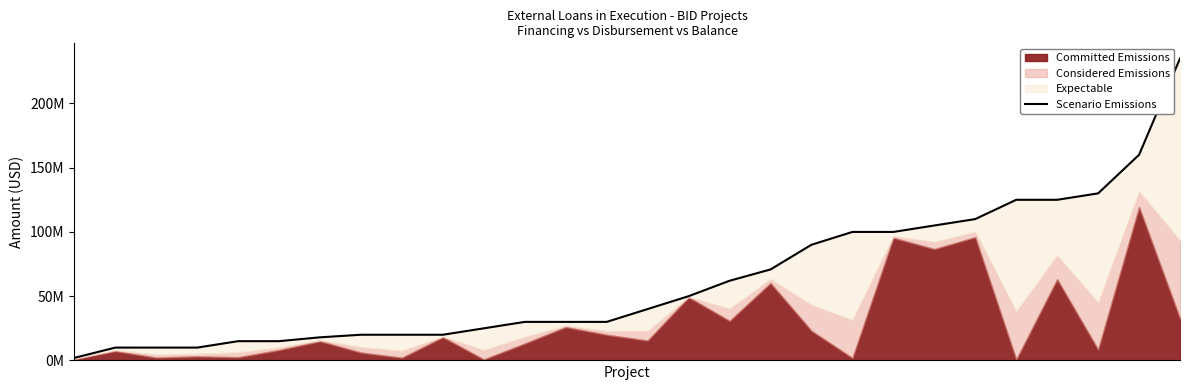

Reading right to left, what are all the values shown in this chart?

235000000	160000000	130000000	125000000	125000000	110000000	105000000	100000000	100000000	90000000	70800000	62000000	50000000	40000000	30000000	30000000	30000000	25000000	20000000	20000000	20000000	18000000	15000000	15000000	10000000	10000000	10000000	2000000